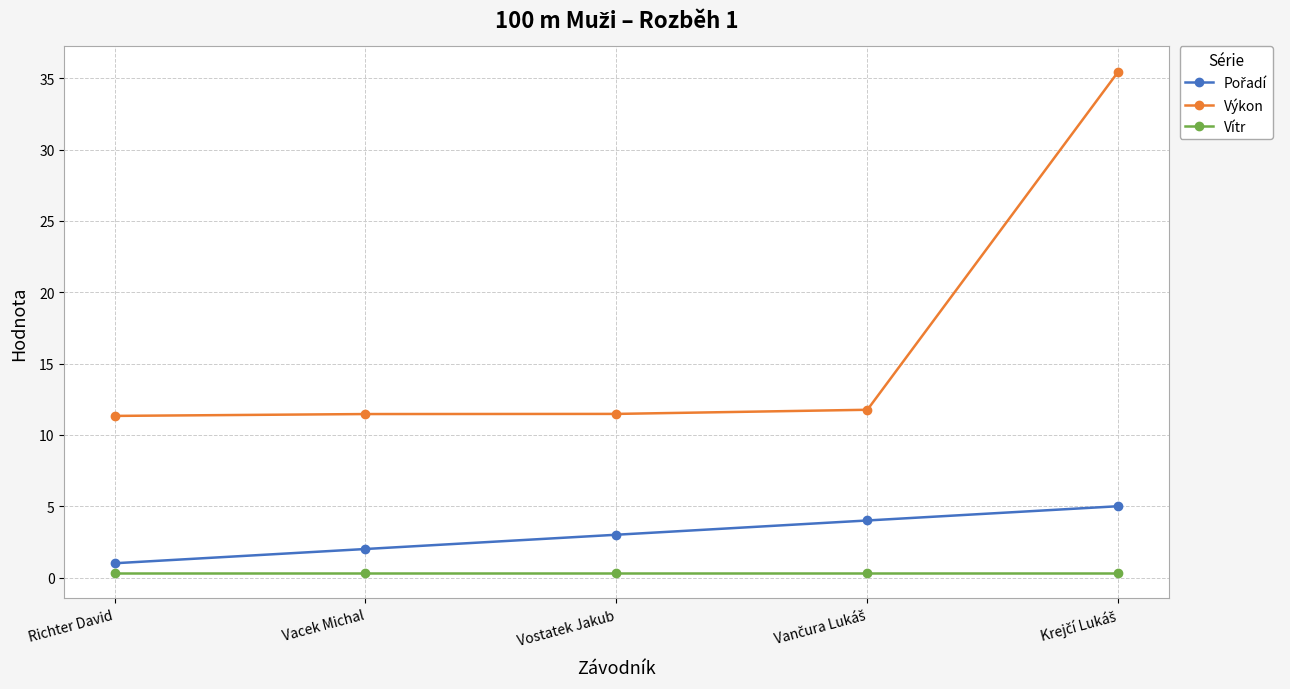

Which series has the widest spread of values?

Výkon